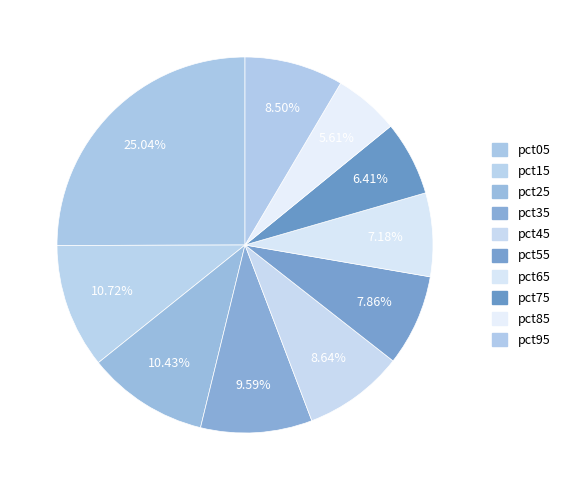

To the nearest percent, what portion does pct25 represent?

10%